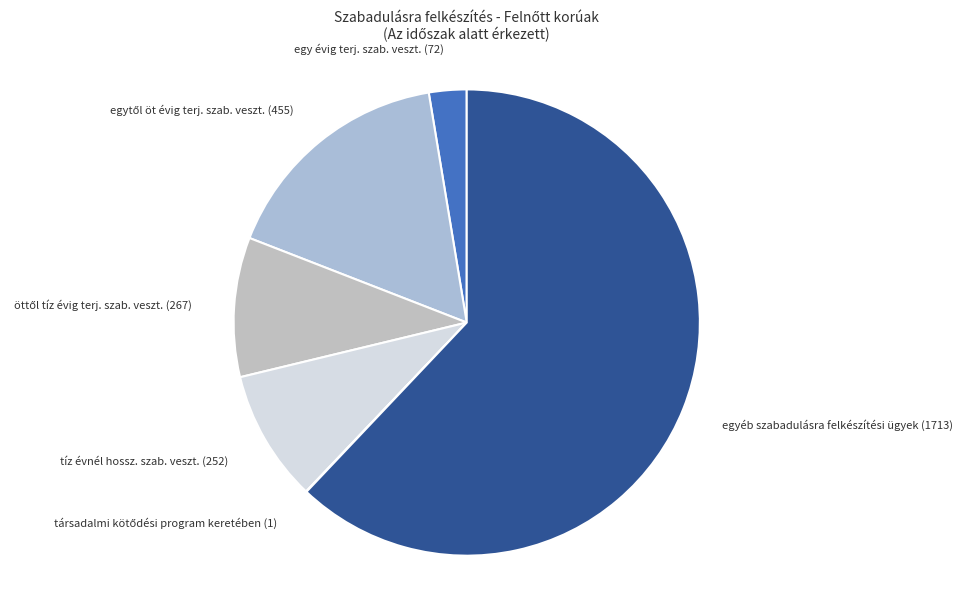

Between tíz évnél hossz. szab. veszt. (252) and egy évig terj. szab. veszt. (72), which is larger?

tíz évnél hossz. szab. veszt. (252)